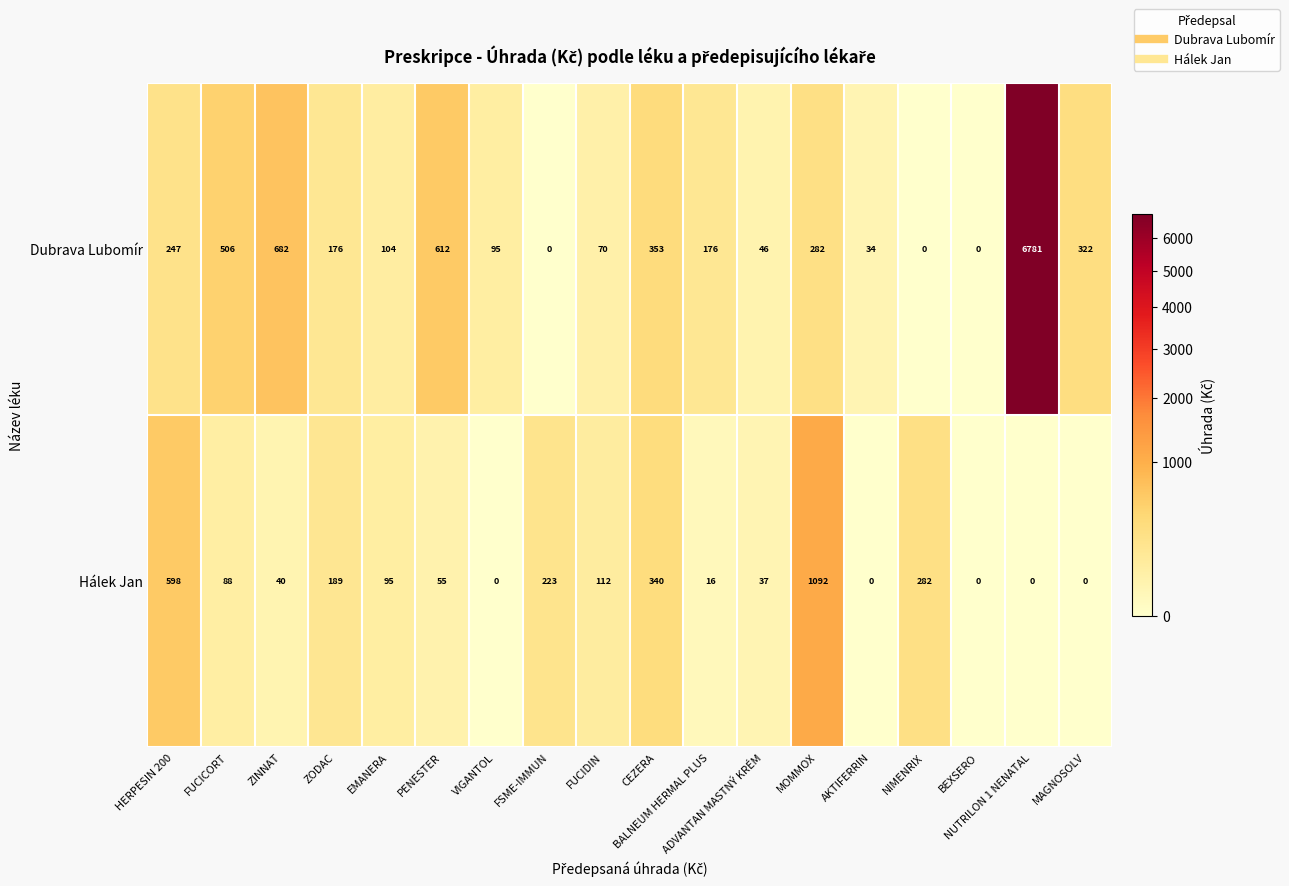

At which label is Dubrava Lubomír closest to 3390?

ZINNAT